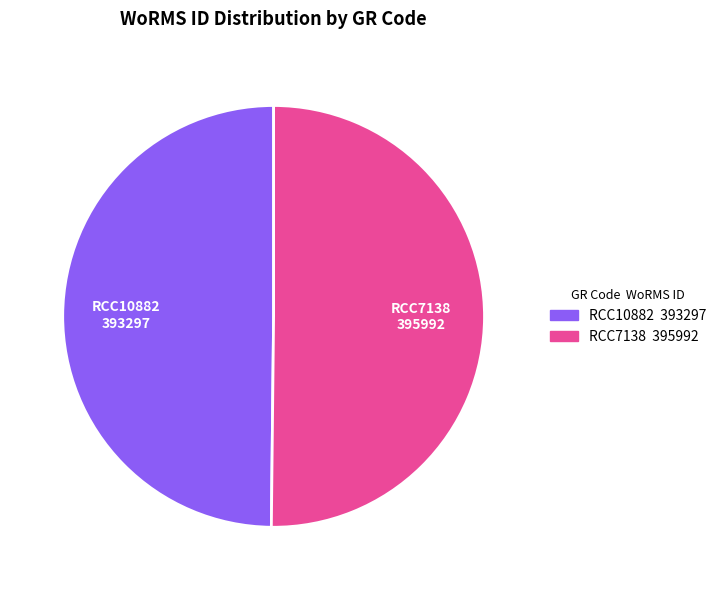

The RCC7138 slice represents 44% of the pie. True or false?

False